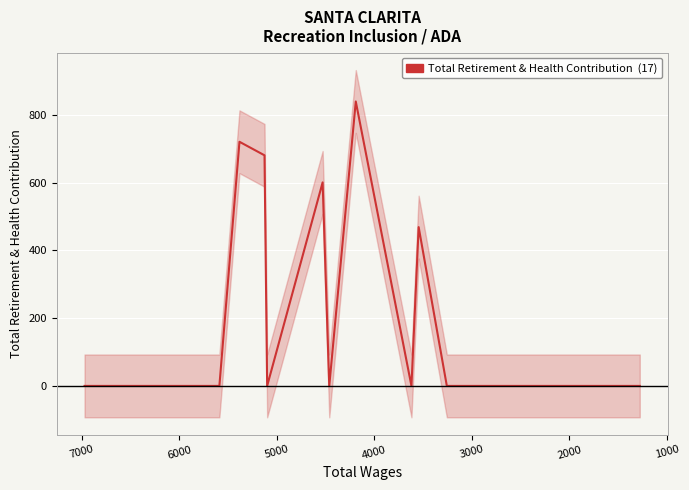

Is it true that the value at 13 is 485?

False